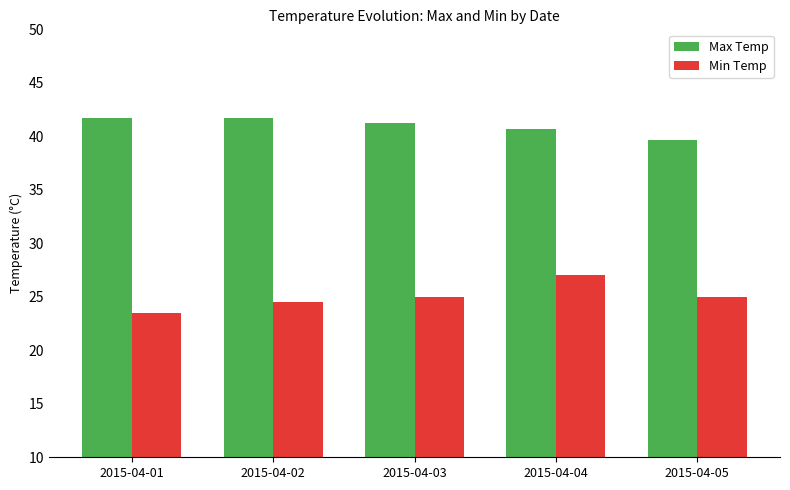

Which series has the widest spread of values?

Min Temp